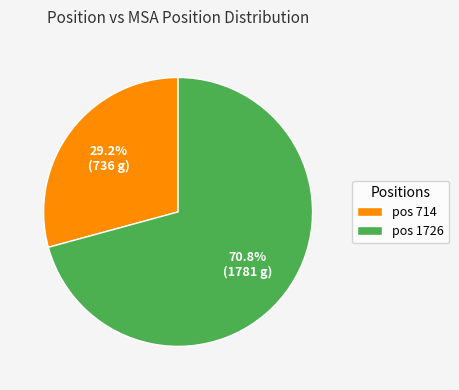

Is there a majority slice in this chart?

Yes